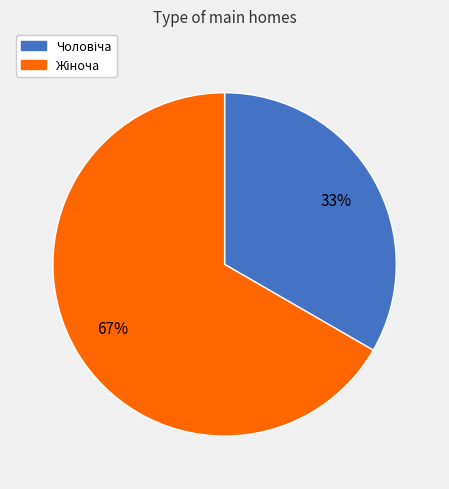

Is there any slice that represents more than half of the pie?

Yes